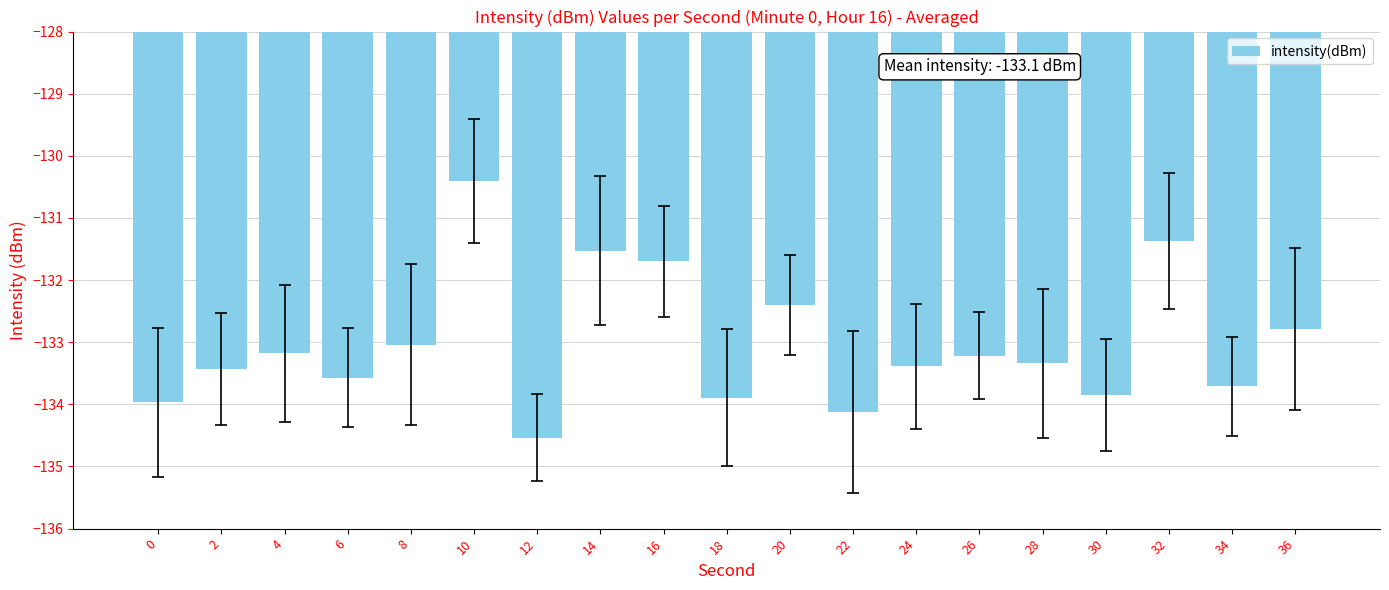

Reading left to right, transcribe all the data shown in this chart.

0=-134.0	2=-133.4	4=-133.2	6=-133.6	8=-133.0	10=-130.4	12=-134.5	14=-131.5	16=-131.7	18=-133.9	20=-132.4	22=-134.1	24=-133.4	26=-133.2	28=-133.3	30=-133.8	32=-131.4	34=-133.7	36=-132.8